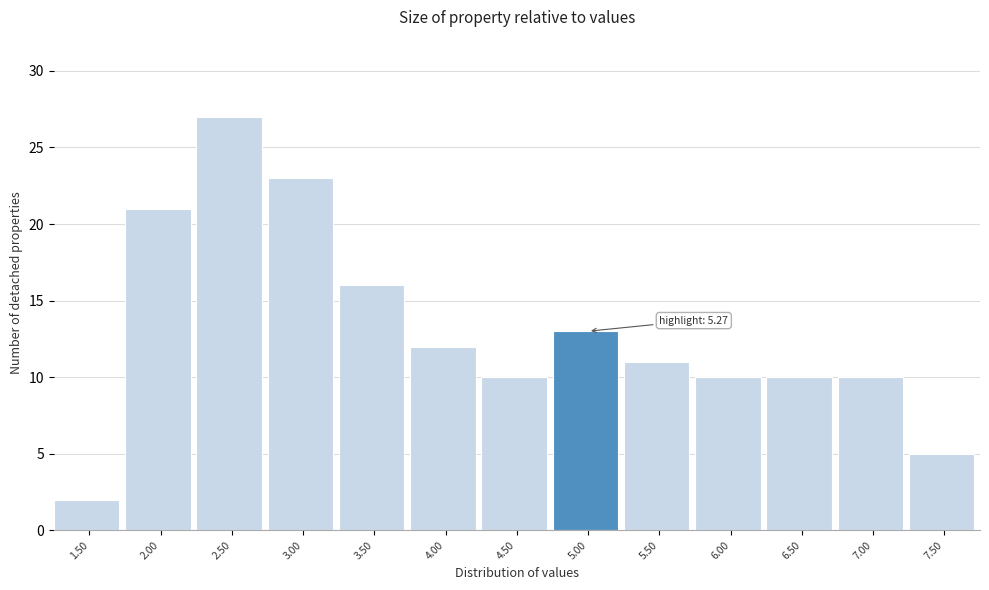

Reading left to right, what are all the values shown in this chart?

1.50=2	2.00=21	2.50=27	3.00=23	3.50=16	4.00=12	4.50=10	5.00=13	5.50=11	6.00=10	6.50=10	7.00=10	7.50=5